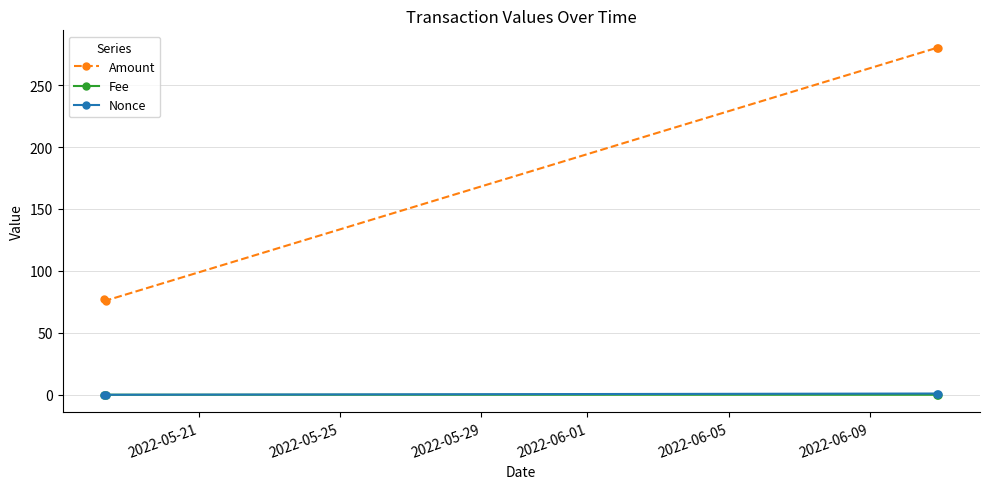

Which series has the widest spread of values?

Amount